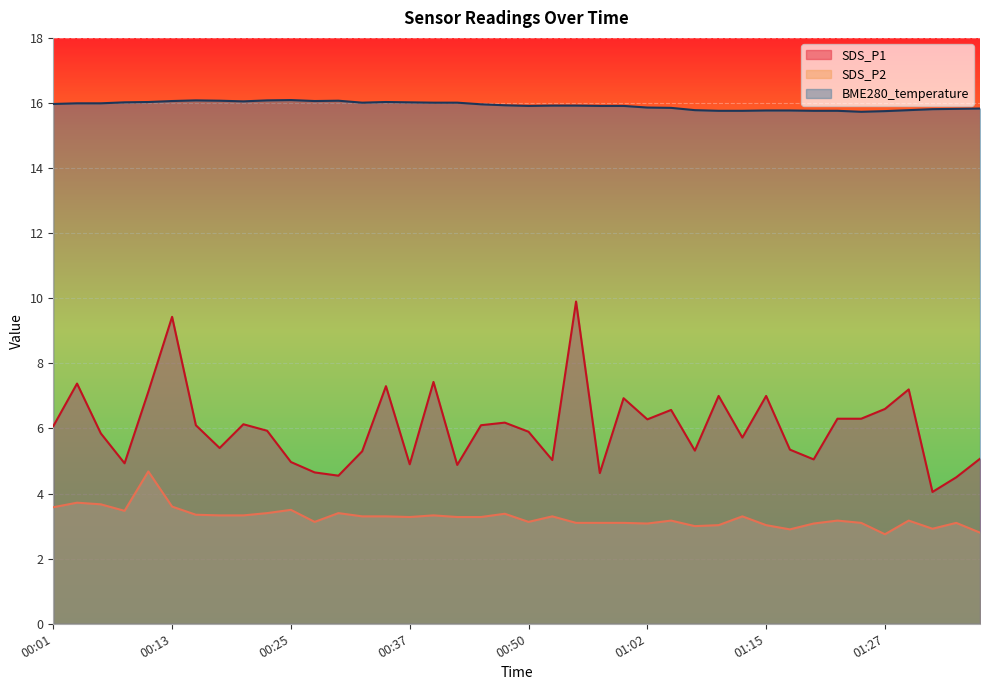

List the labels in order of SDS_P1 value, smallest first.

01:32, 01:35, 00:30, 00:57, 00:28, 00:42, 00:37, 00:08, 00:25, 00:52, 01:20, 01:37, 00:33, 01:07, 01:17, 00:18, 01:12, 00:06, 00:50, 00:23, 00:01, 00:16, 00:45, 00:21, 00:47, 01:02, 01:22, 01:25, 01:04, 01:27, 00:59, 01:10, 01:15, 00:11, 01:30, 00:35, 00:03, 00:40, 00:13, 00:54